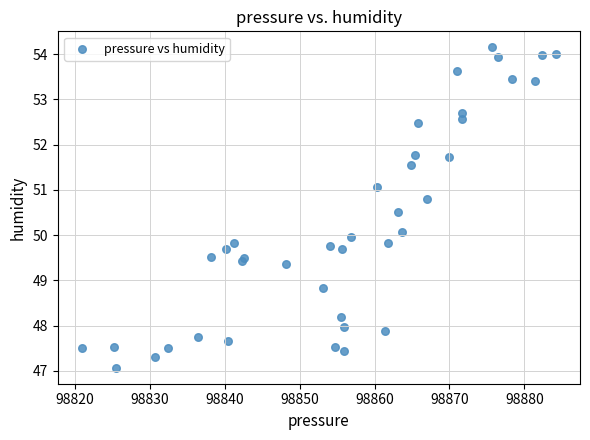

What is the range of X values (max minus min)?

63.3